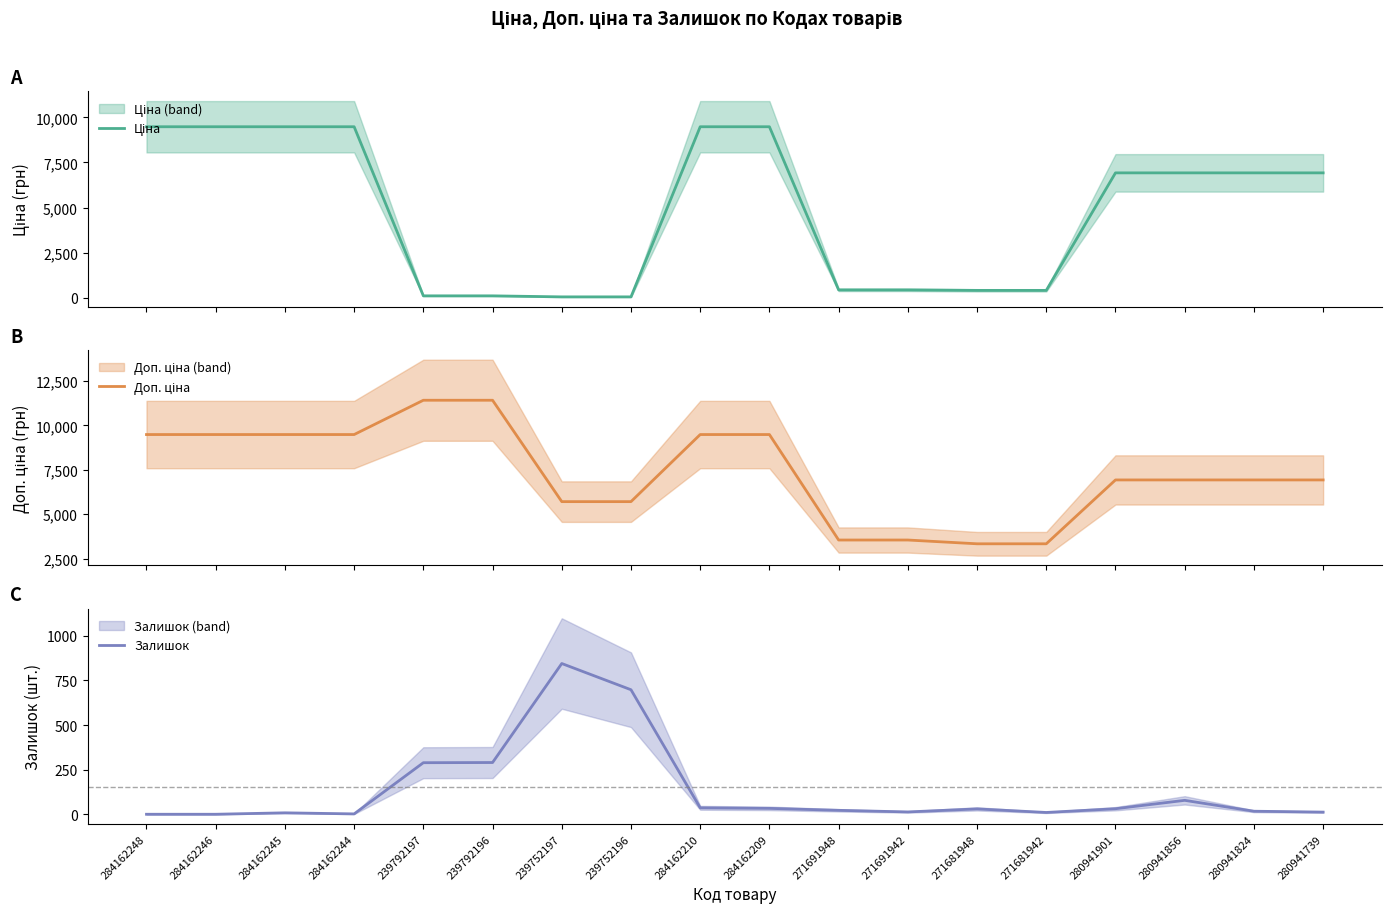

Between 239752196 and 280941901, which series saw the biggest shift?

Ціна